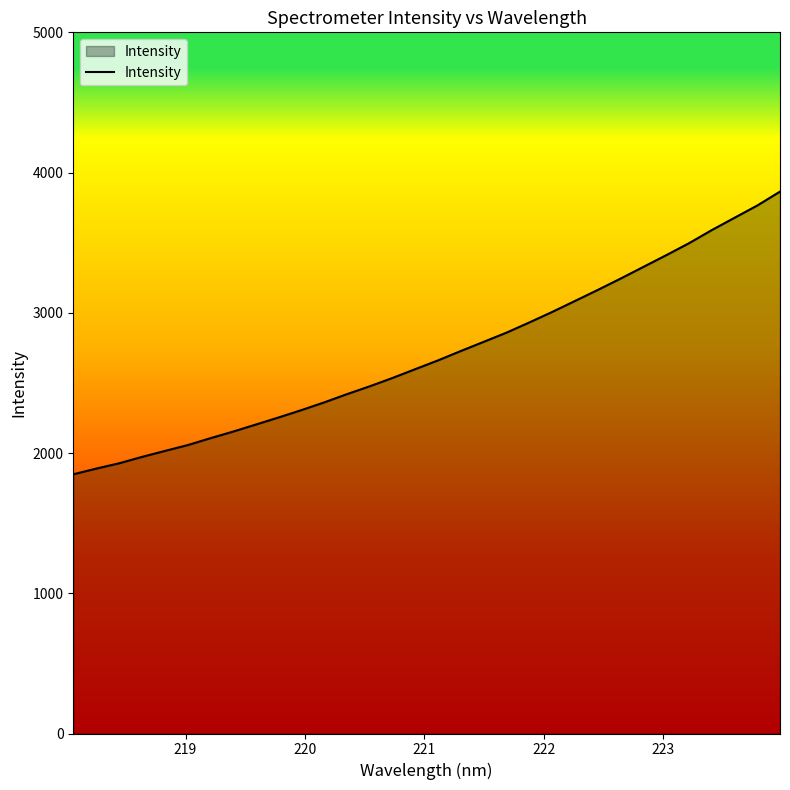

True or false: the data has more than 2 interior local peaks.

False